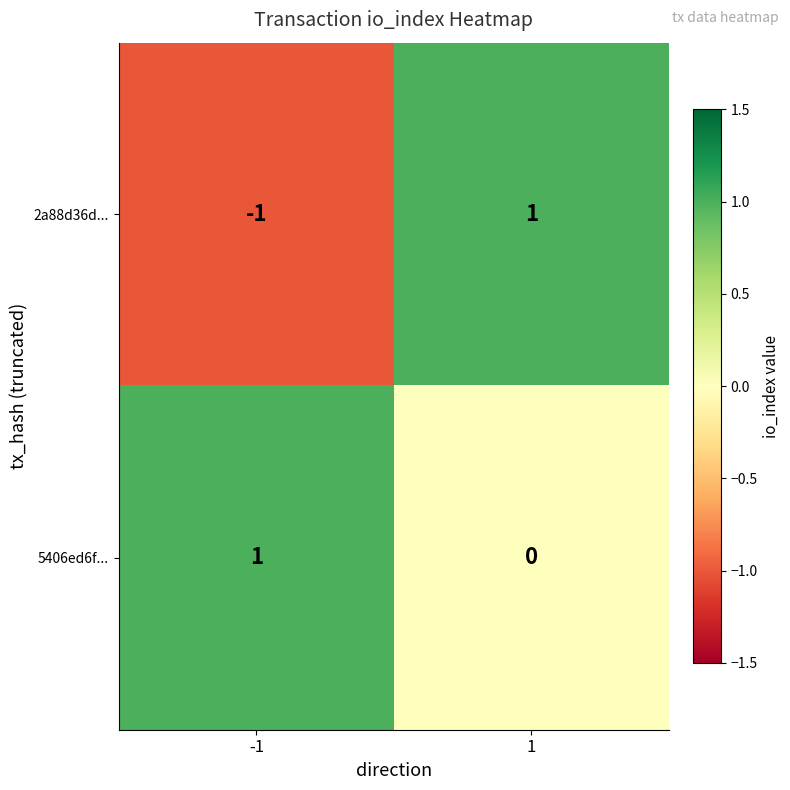

Is it true that 5406ed6f... equals 0 at -1?

False